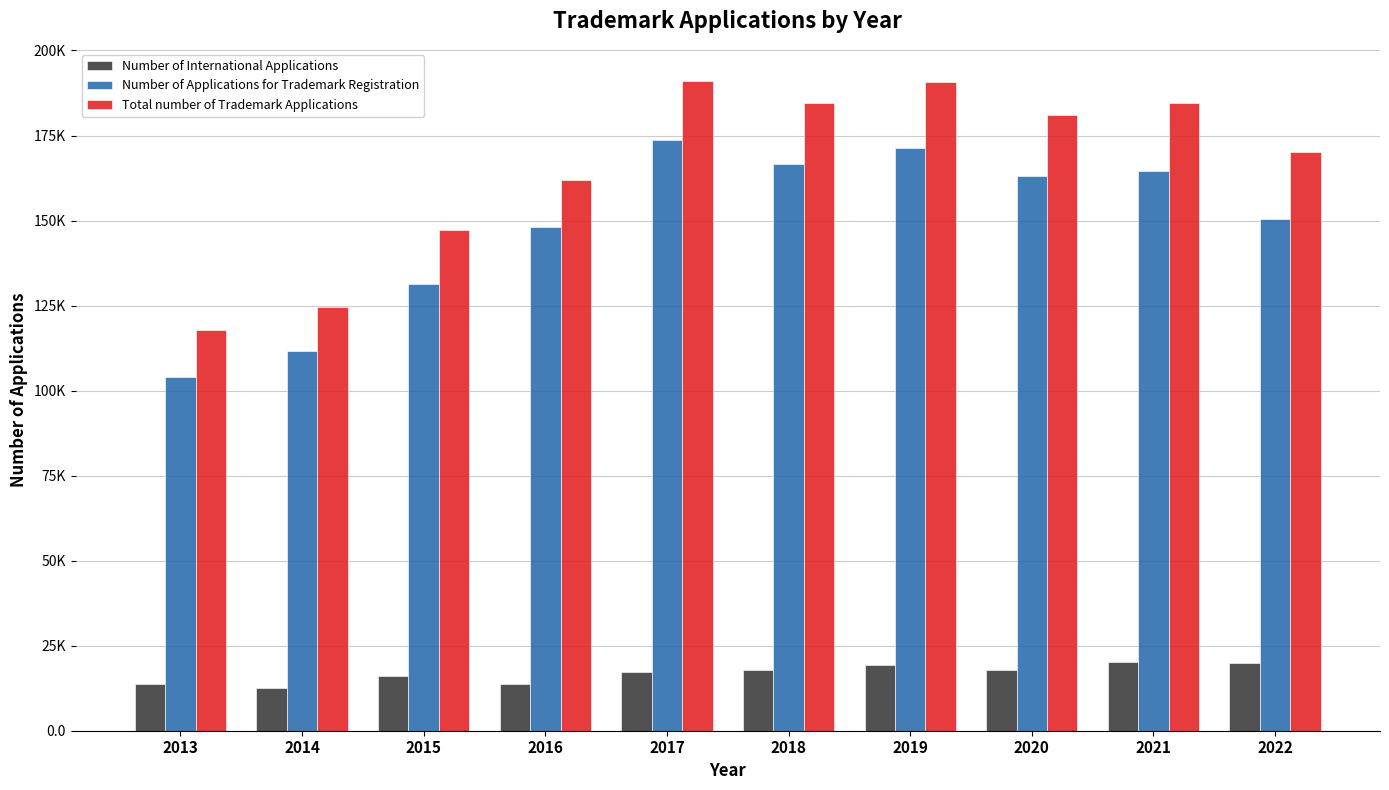

Reading left to right, extract all data points from this chart.

Number of International Applications: 13696	12672	15984	13835	17328	17802	19450	17924	20094	19769
Number of Applications for Trademark Registration: 103979	111770	131299	148024	173611	166681	171323	163148	164537	150506
Total number of Trademark Applications: 117675	124442	147283	161859	190939	184483	190773	181072	184631	170275